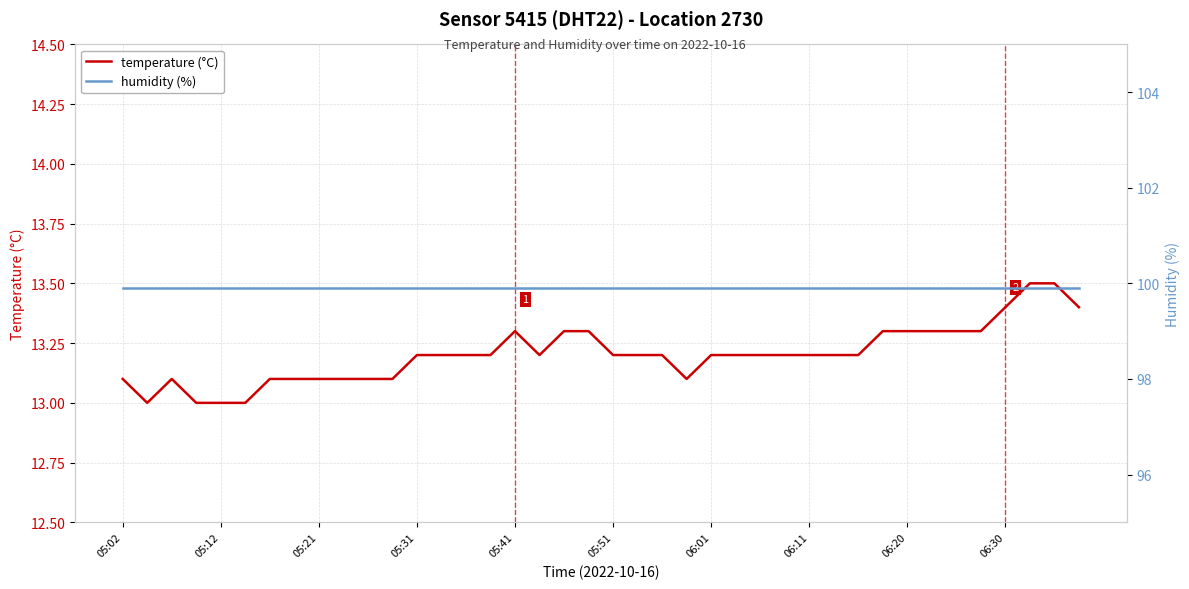

Reading left to right, extract all data points from this chart.

temperature (°C): 13.1	13.0	13.1	13.0	13.0	13.0	13.1	13.1	13.1	13.1	13.1	13.1	13.2	13.2	13.2	13.2	13.3	13.2	13.3	13.3	13.2	13.2	13.2	13.1	13.2	13.2	13.2	13.2	13.2	13.2	13.2	13.3	13.3	13.3	13.3	13.3	13.4	13.5	13.5	13.4
humidity (%): 99.9	99.9	99.9	99.9	99.9	99.9	99.9	99.9	99.9	99.9	99.9	99.9	99.9	99.9	99.9	99.9	99.9	99.9	99.9	99.9	99.9	99.9	99.9	99.9	99.9	99.9	99.9	99.9	99.9	99.9	99.9	99.9	99.9	99.9	99.9	99.9	99.9	99.9	99.9	99.9